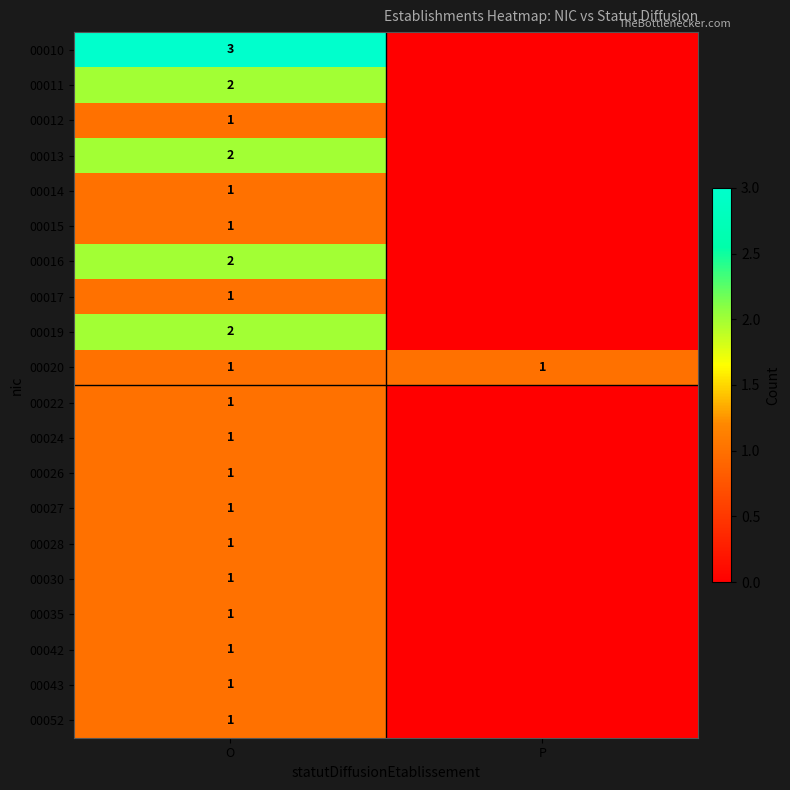

At which category does the chart reach its peak across all series?

O